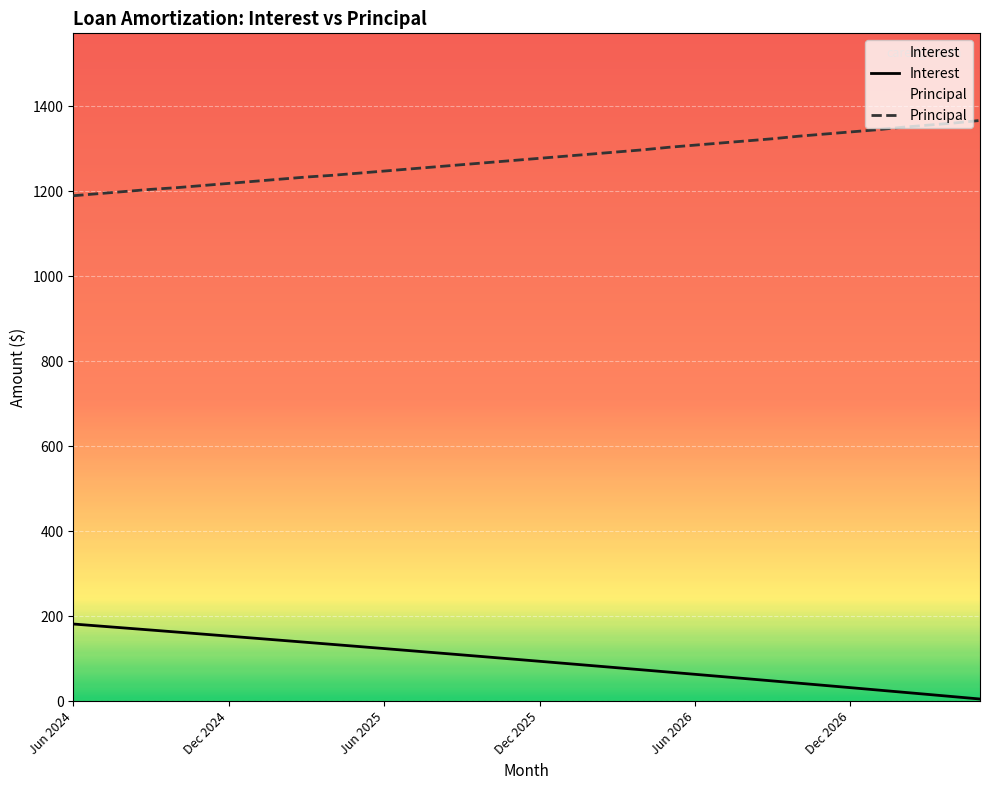

The Interest series shows 31.1 at 23. True or false?

False